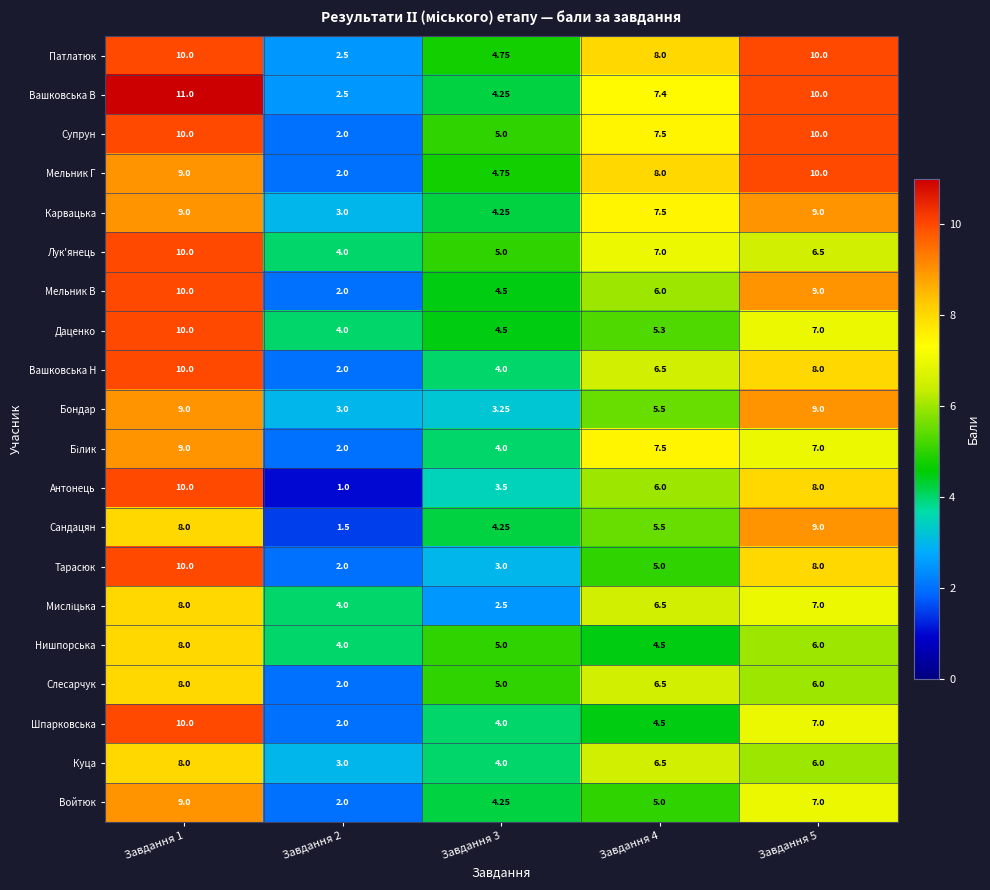

Between Завдання 1 and Завдання 5, which series saw the biggest shift?

Лук'янець